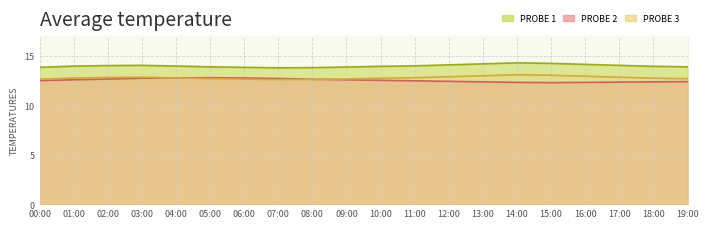

What is the label of the 10th point from the left?

09:00